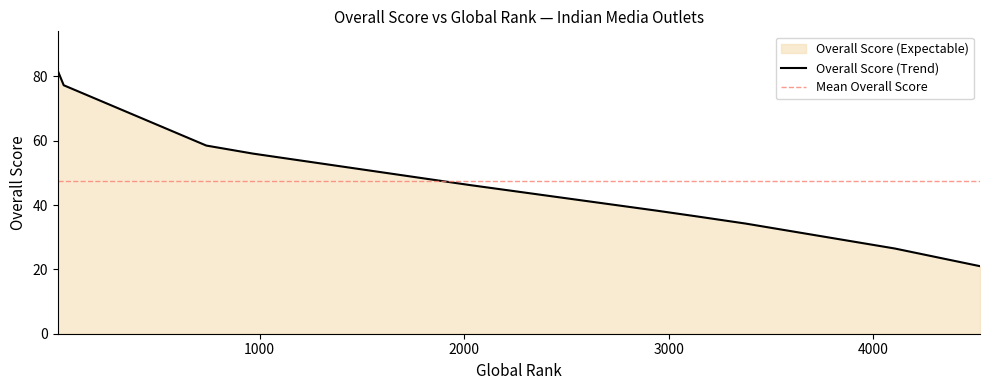

What is the minimum value shown in the chart?

21.0